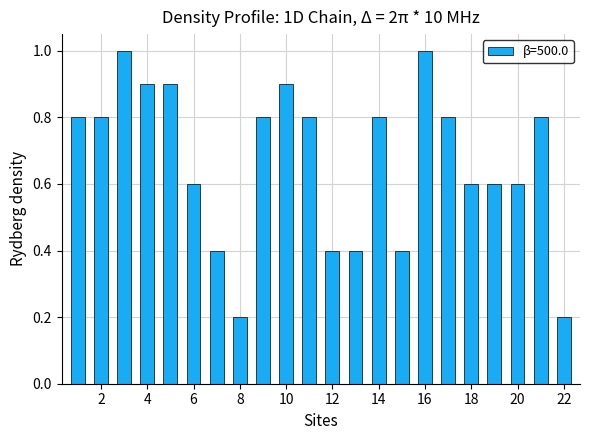

Reading left to right, extract all data points from this chart.

0.8	0.8	1.0	0.9	0.9	0.6	0.4	0.2	0.8	0.9	0.8	0.4	0.4	0.8	0.4	1.0	0.8	0.6	0.6	0.6	0.8	0.2